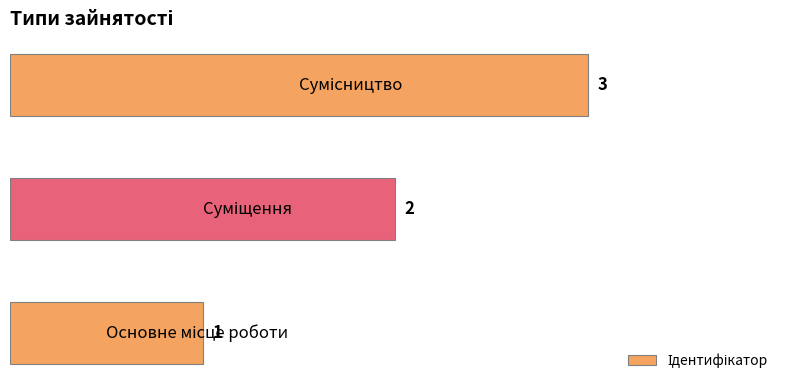

How many values are between 1 and 3?

3